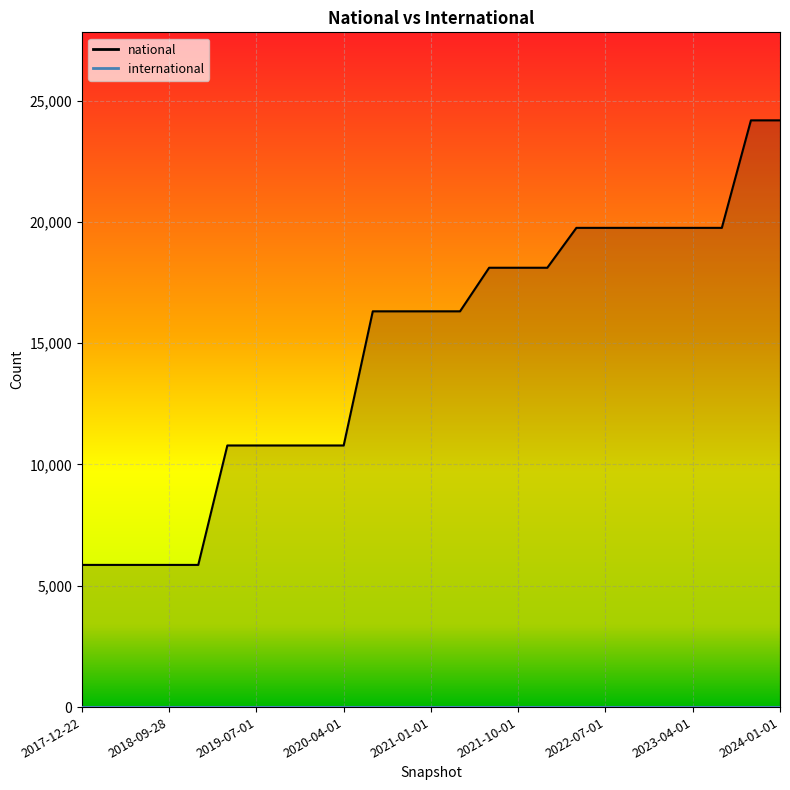

Reading right to left, what are all the values shown in this chart?

2024-01-01=24186	2023-10-01=24186	2023-07-01=19754	2023-04-01=19754	2023-01-01=19754	2022-10-01=19754	2022-07-01=19754	2022-04-01=19754	2022-01-01=18110	2021-10-01=18110	2021-07-01=18110	2021-04-01=16314	2021-01-01=16314	2020-10-01=16314	2020-07-01=16314	2020-04-01=10784	2020-01-01=10784	2019-10-09=10784	2019-07-01=10784	2019-04-06=10784	2019-01-01=5861	2018-09-28=5861	2018-07-11=5861	2018-04-09=5861	2017-12-22=5861